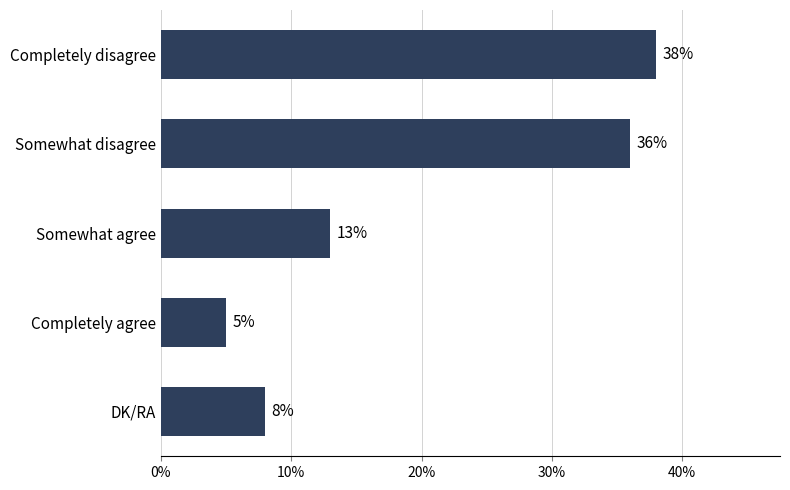

The value at DK/RA is 8. True or false?

True